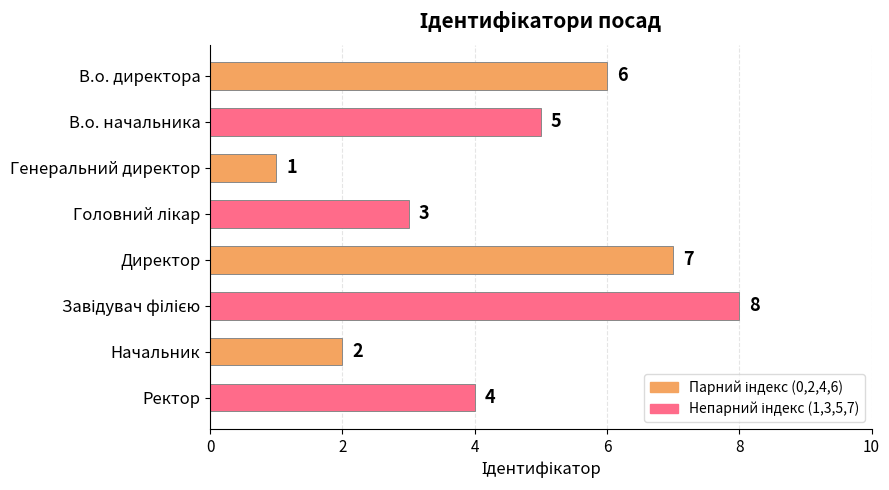

Reading top to bottom, what are all the values shown in this chart?

6	5	1	3	7	8	2	4